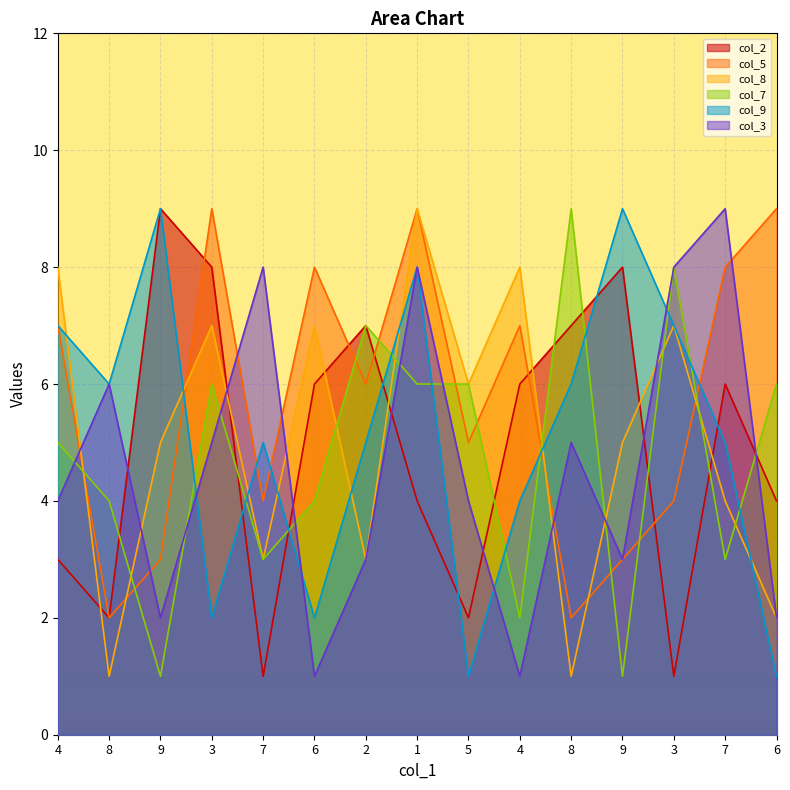

What is the lowest value of the col_2 series?

1